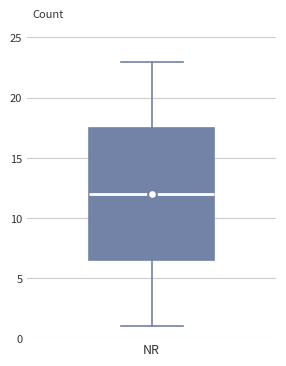

Transcribe this box plot: give where the median line is, the range the box spans, and where the two whiskers end, as read against the y-axis. The values are not printed on the chart, so give them approximately, as read against the axis.

median 12.0, box 6.5 to 17.5, whiskers 1.0 to 23.0